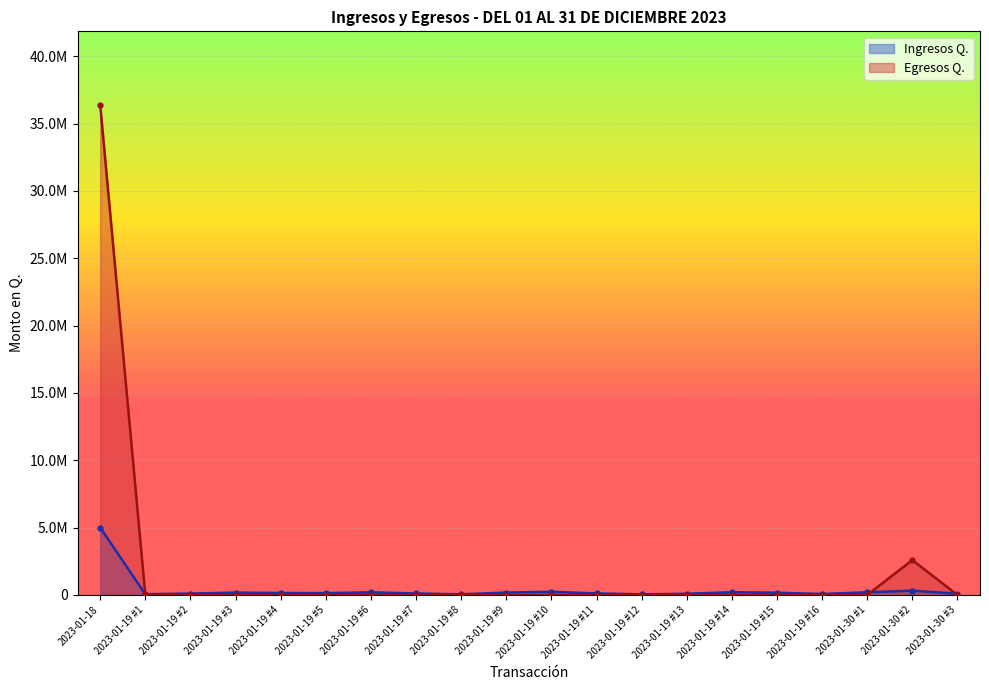

The value of Egresos Q. at 2023-01-18 is 36386580.8. True or false?

True